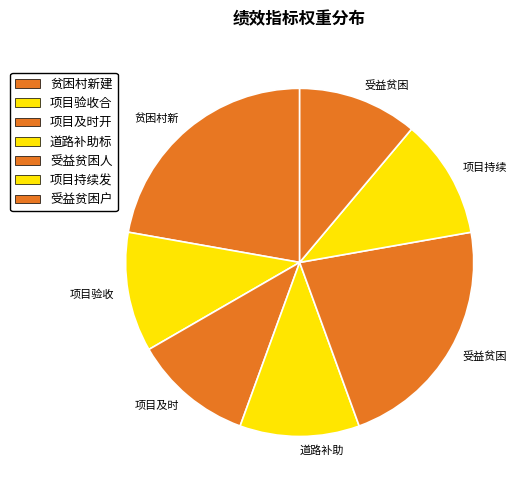

Does any single category account for the majority?

No